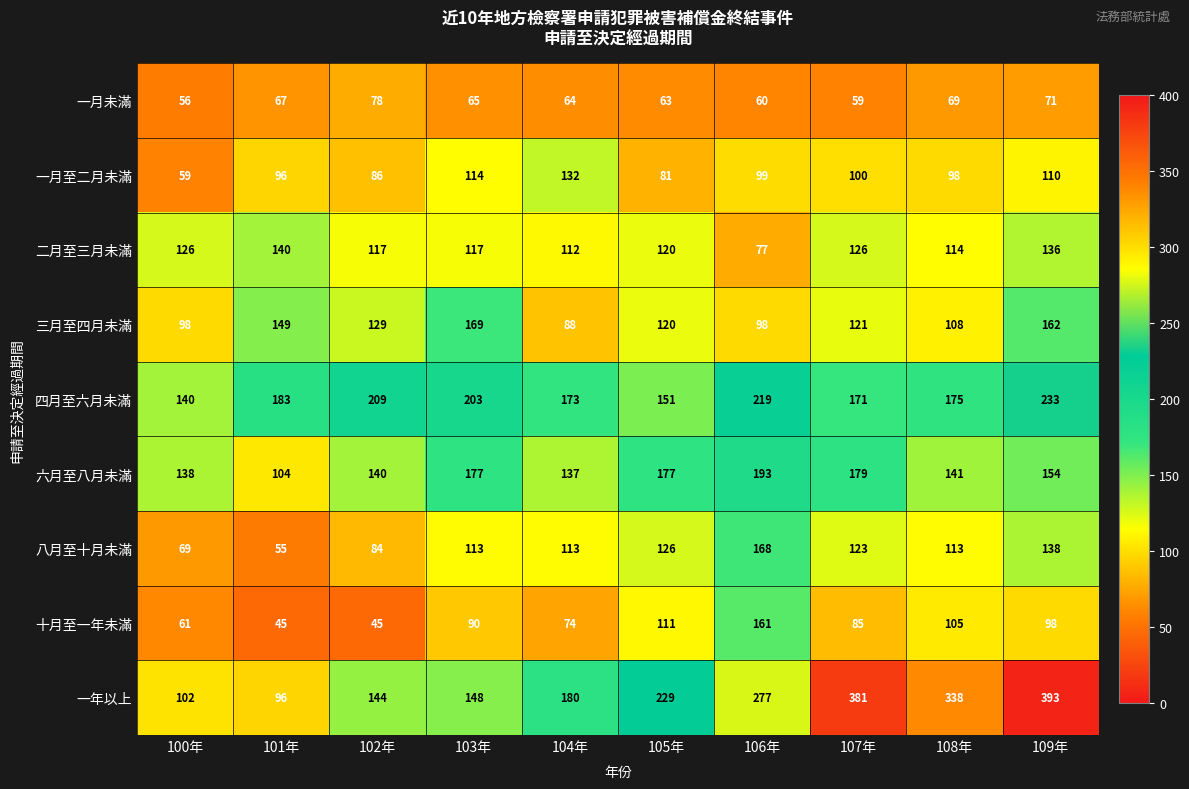

List the series in order of their peak value, highest first.

一年以上, 四月至六月未滿, 六月至八月未滿, 三月至四月未滿, 八月至十月未滿, 十月至一年未滿, 二月至三月未滿, 一月至二月未滿, 一月未滿